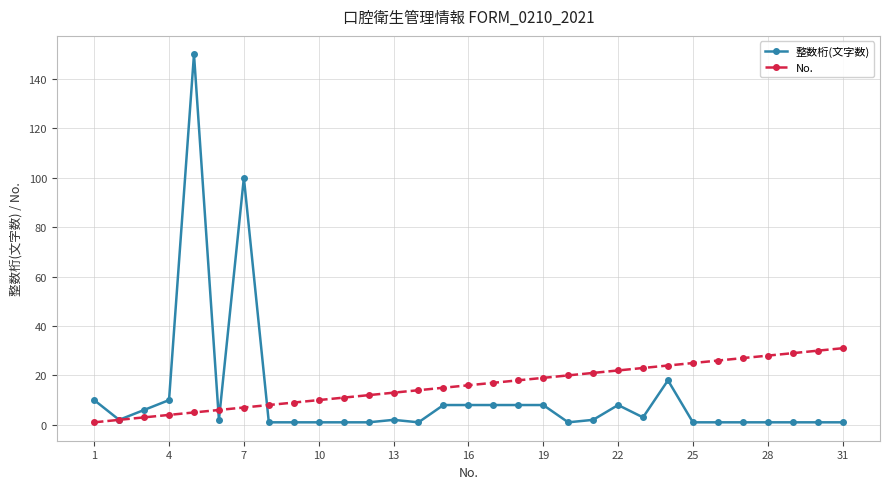

Which series has the largest total across all categories?

No.